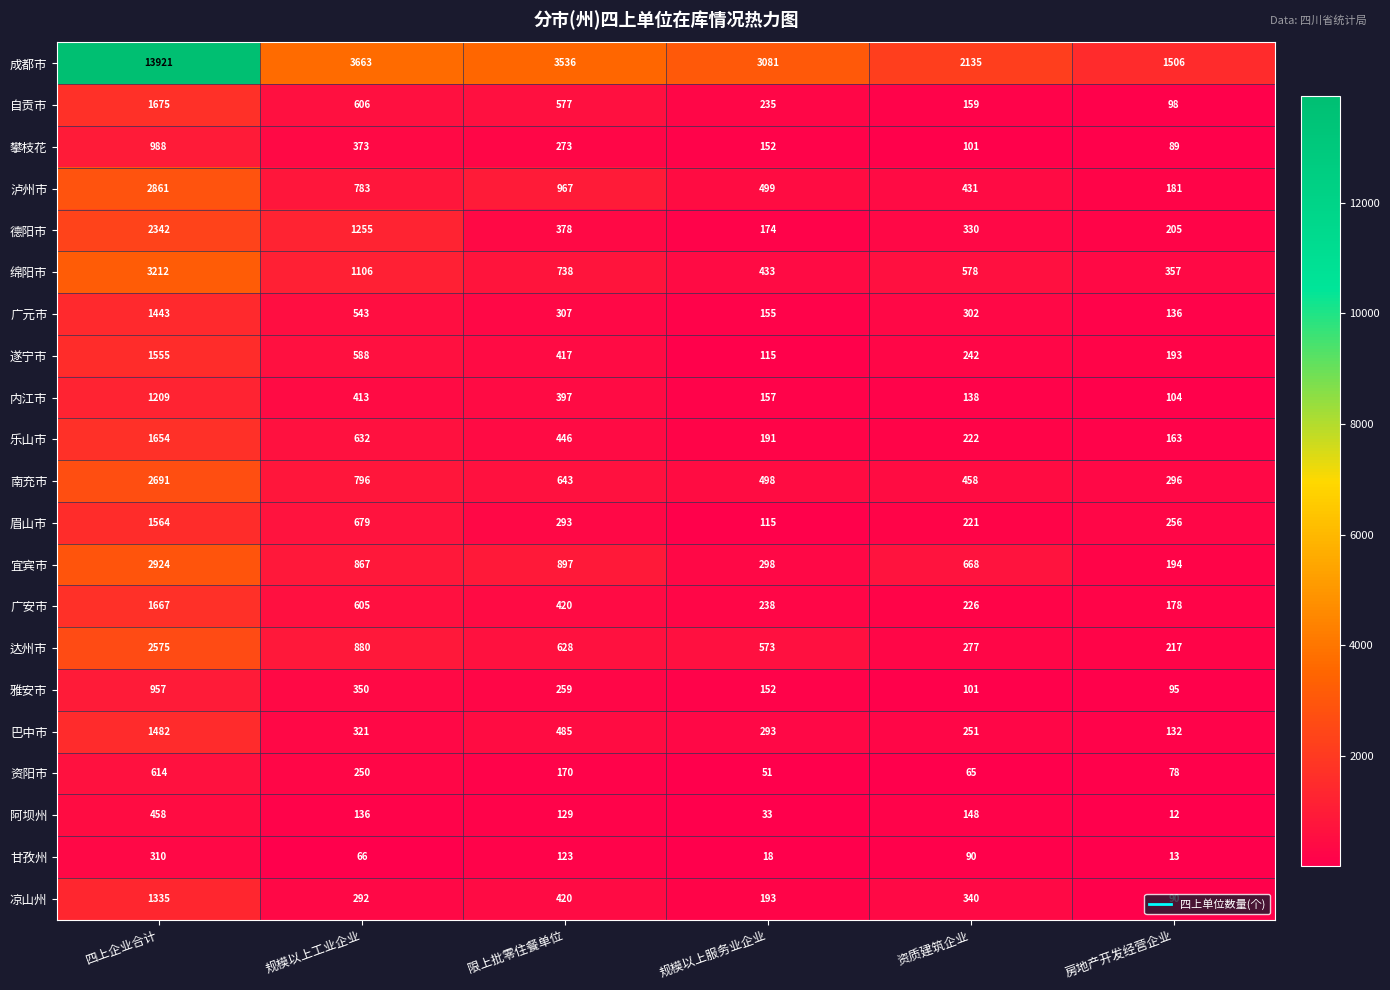

What value does the 成都市 series have at 规模以上工业企业, to the nearest 50?

3650